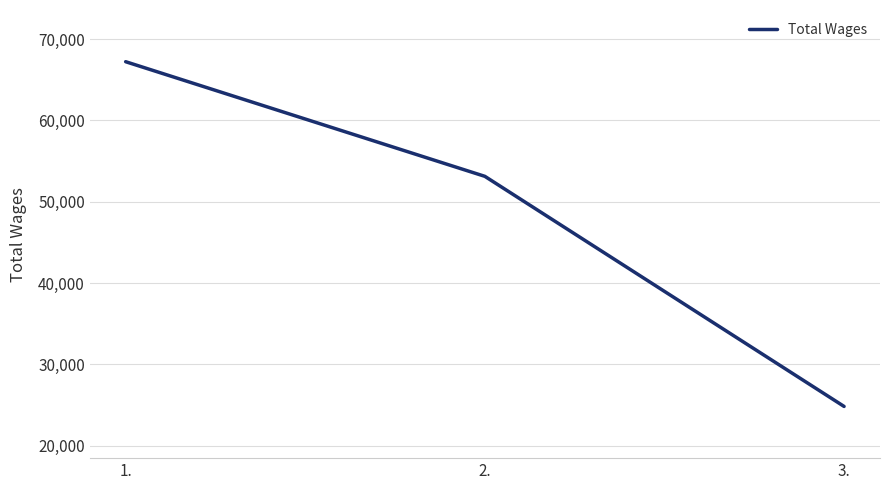

How many series are shown in this chart?

1